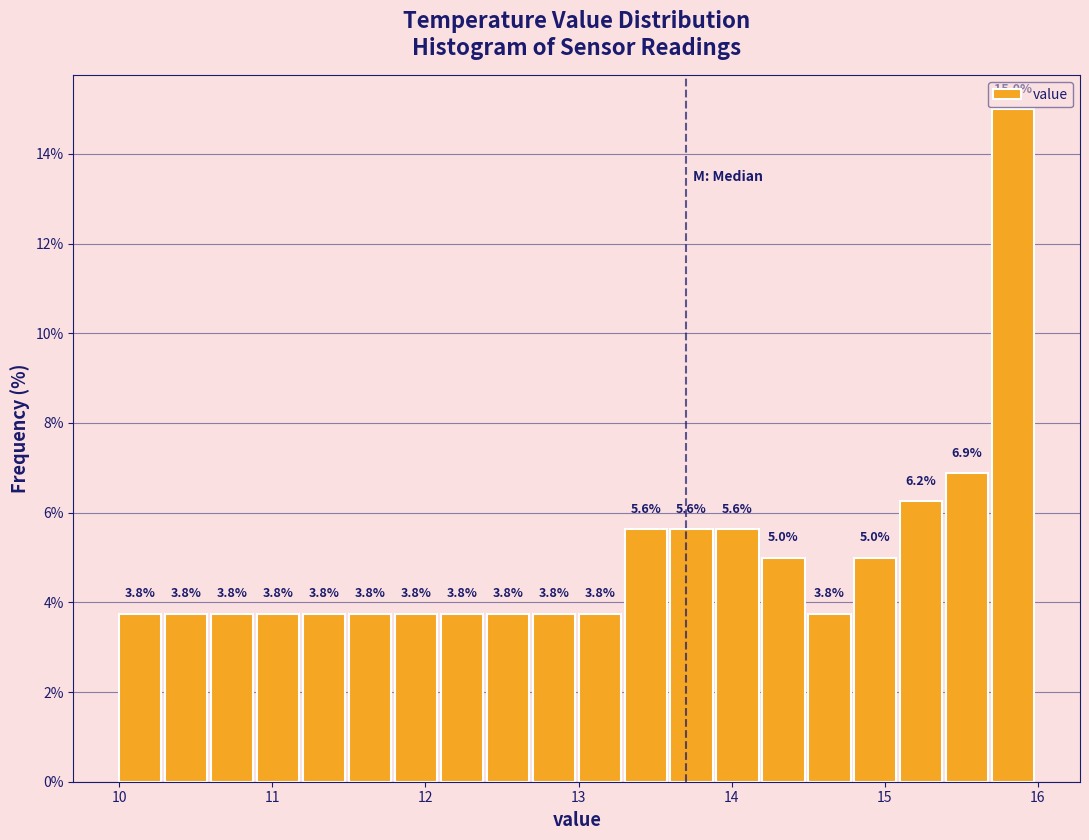

Around what value on the x-axis is the tallest bar? Give the approximate position of its centre, as read against the axis.

15.8